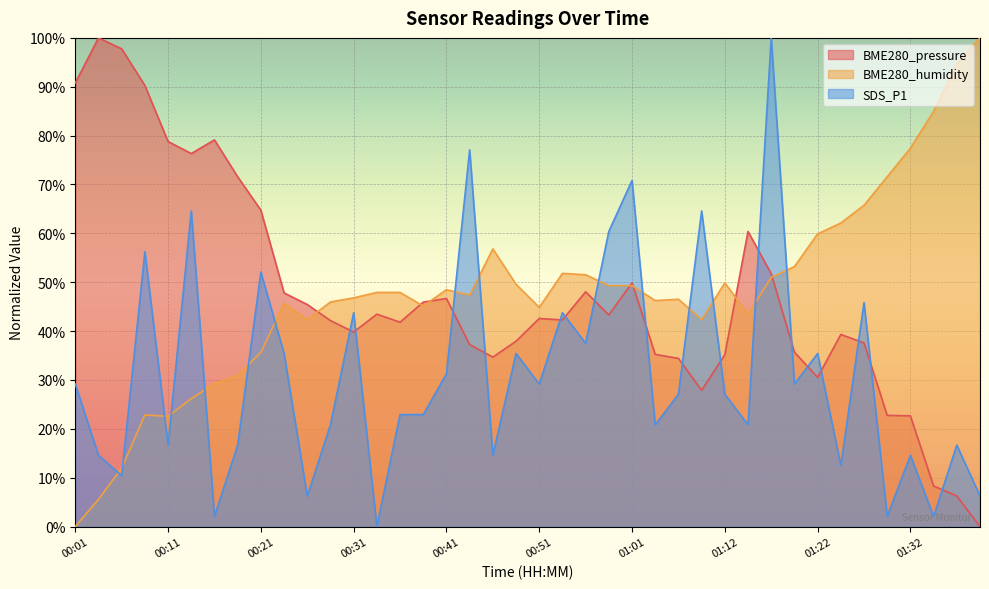

At which label does BME280_humidity reach its peak?

01:39